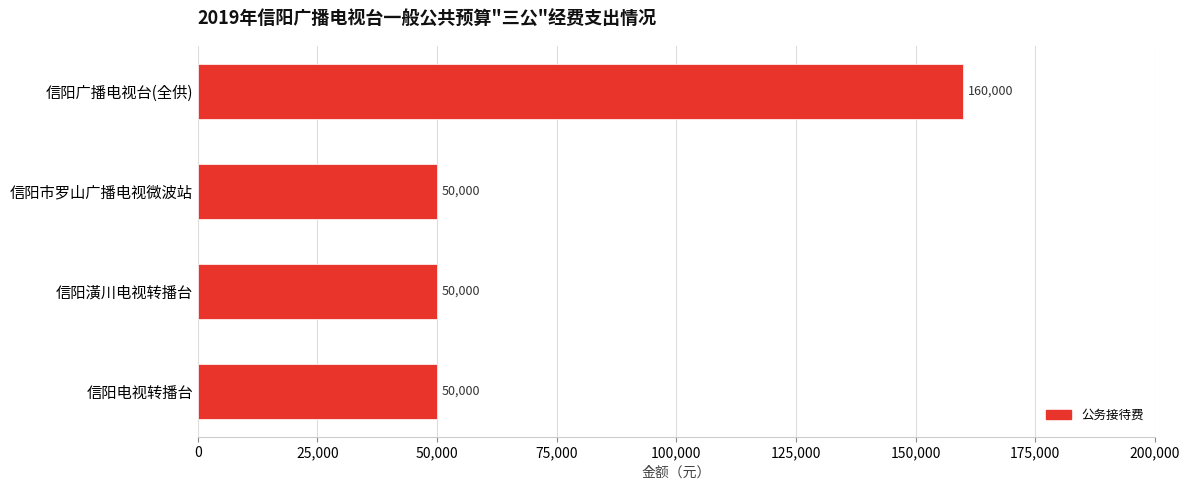

What is the label of the 1st bar from the top?

信阳广播电视台(全供)